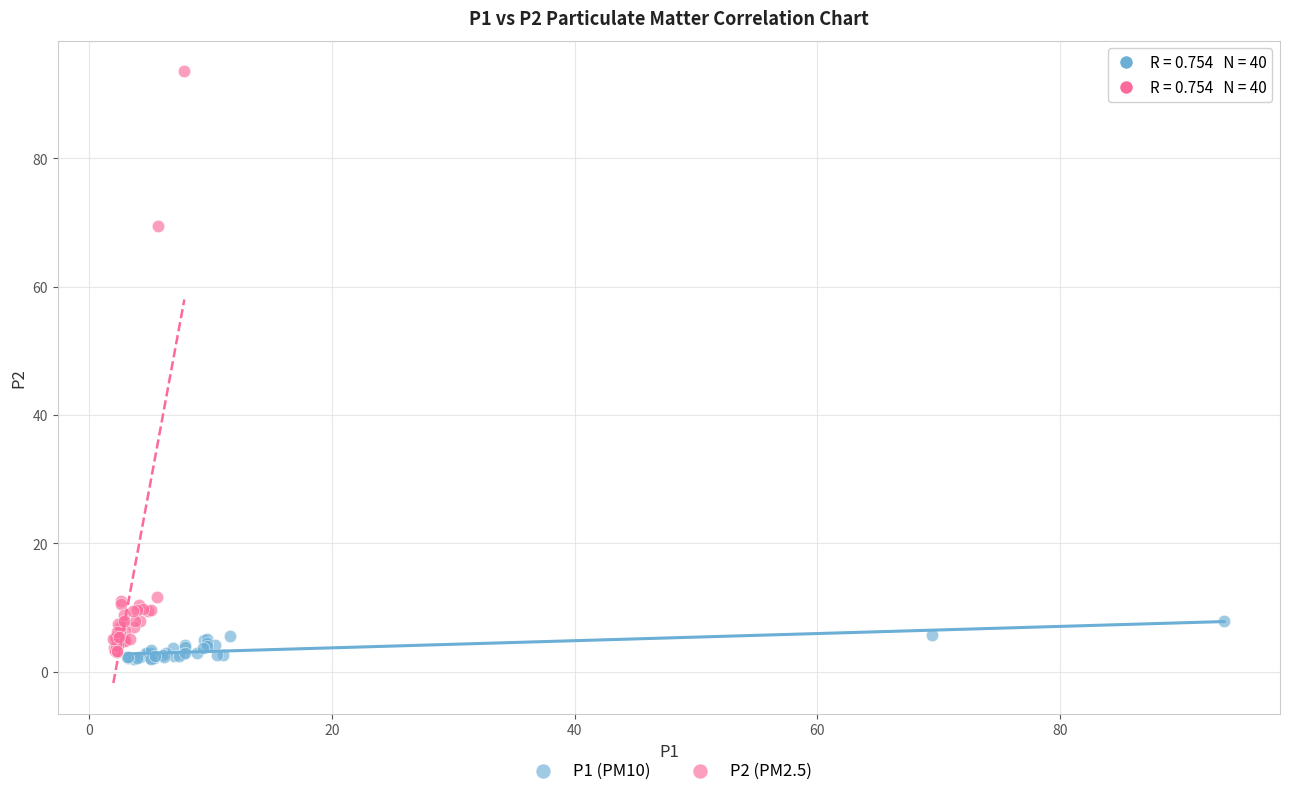

Which series has the widest spread of Y values?

P2 (PM2.5)